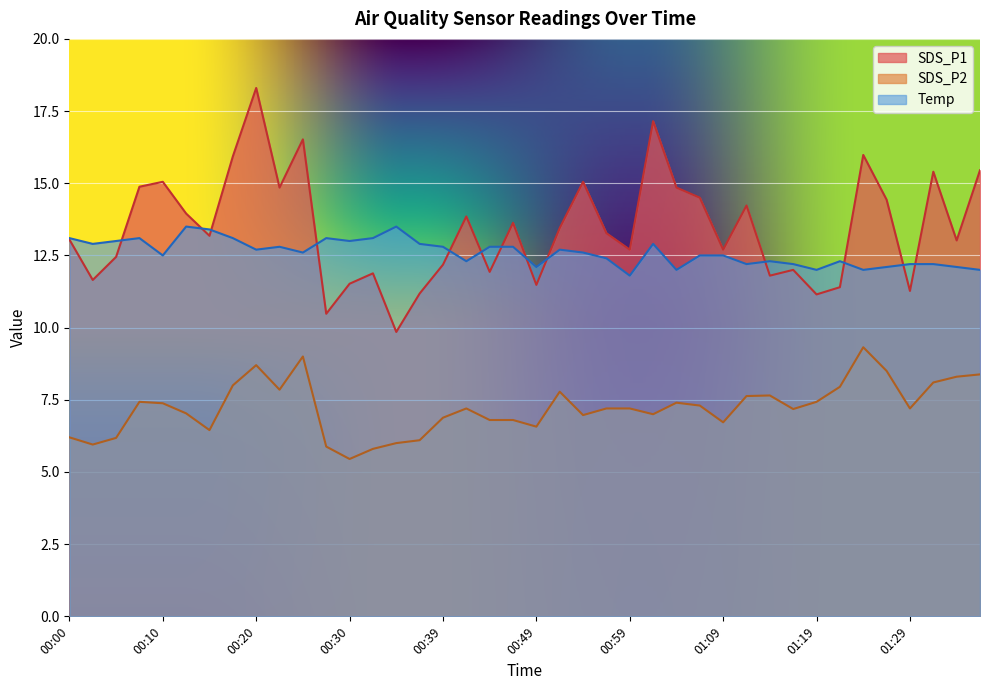

List the labels in order of Temp value, largest first.

00:13, 00:35, 00:15, 00:00, 00:08, 00:17, 00:27, 00:32, 00:05, 00:30, 00:03, 00:37, 01:01, 00:22, 00:39, 00:44, 00:47, 00:20, 00:52, 00:25, 00:54, 00:10, 01:06, 01:09, 00:56, 00:42, 01:14, 01:21, 01:11, 01:16, 01:29, 01:31, 00:49, 01:26, 01:34, 01:04, 01:19, 01:24, 01:36, 00:59